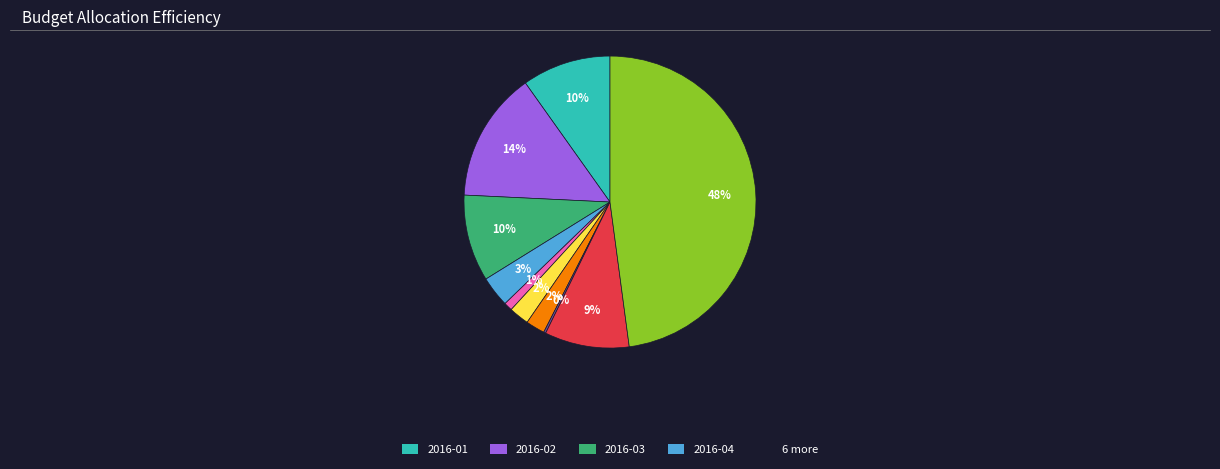

Is there any slice that represents more than half of the pie?

No